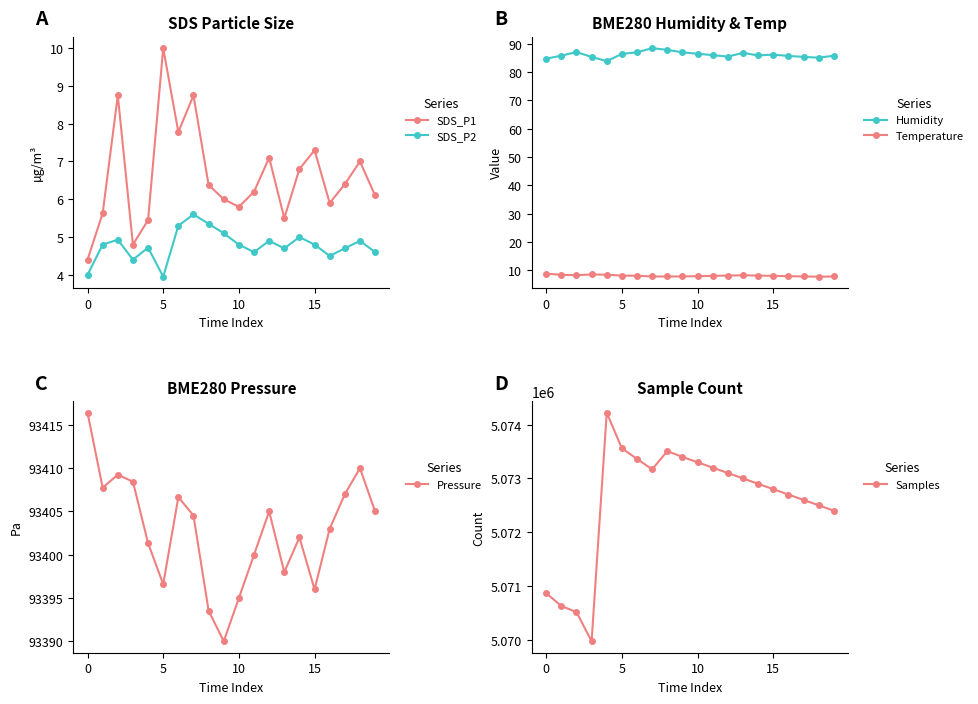

At which label is Temperature closest to 8?

10